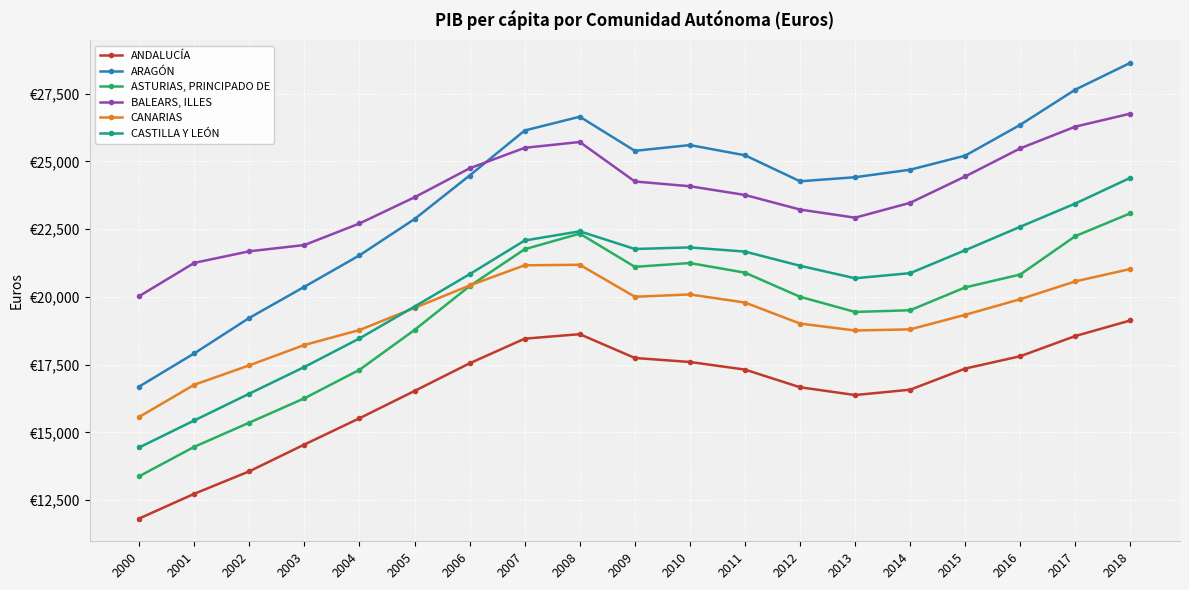

Which series has the largest range (max minus min)?

ARAGÓN